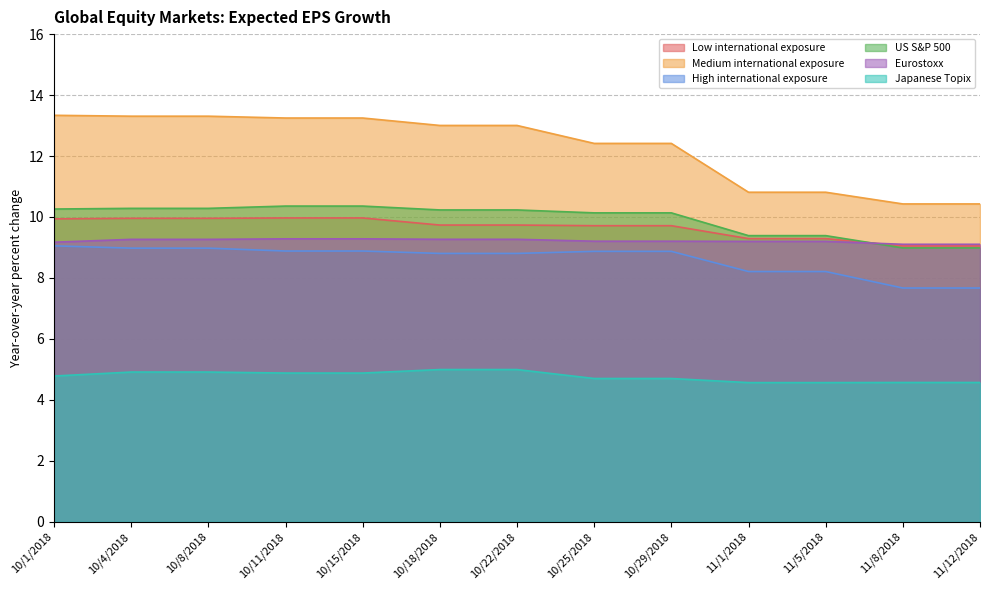

Reading right to left, list all the values displayed in this chart.

Low international exposure: 9.1	9.1	9.3	9.3	9.7	9.7	9.7	9.7	10.0	10.0	10.0	10.0	9.9
Medium international exposure: 10.4	10.4	10.8	10.8	12.4	12.4	13.0	13.0	13.2	13.2	13.3	13.3	13.3
High international exposure: 7.7	7.7	8.2	8.2	8.9	8.9	8.8	8.8	8.9	8.9	9.0	9.0	9.1
US S&P 500: 9.0	9.0	9.4	9.4	10.1	10.1	10.2	10.2	10.4	10.4	10.3	10.3	10.3
Eurostoxx: 9.1	9.1	9.2	9.2	9.2	9.2	9.3	9.3	9.3	9.3	9.3	9.3	9.2
Japanese Topix: 4.6	4.6	4.6	4.6	4.7	4.7	5.0	5.0	4.9	4.9	4.9	4.9	4.8